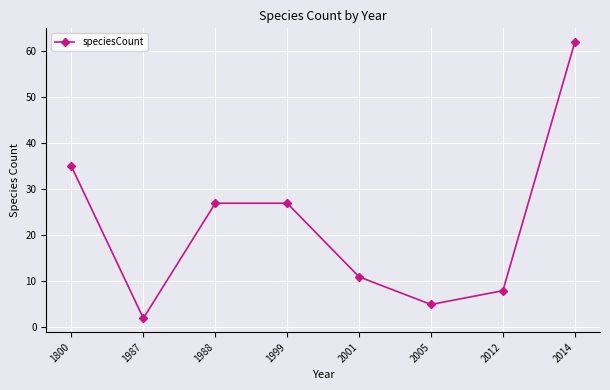

What is the change in value from 1987 to 2001?

+9